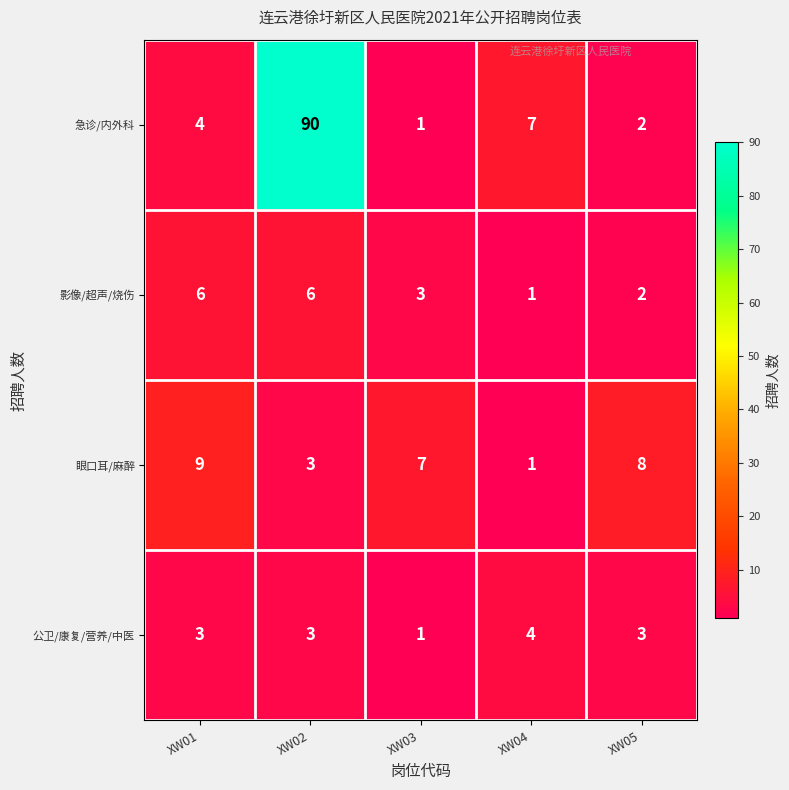

How many 眼口耳/麻醉 values are between 3 and 8?

3